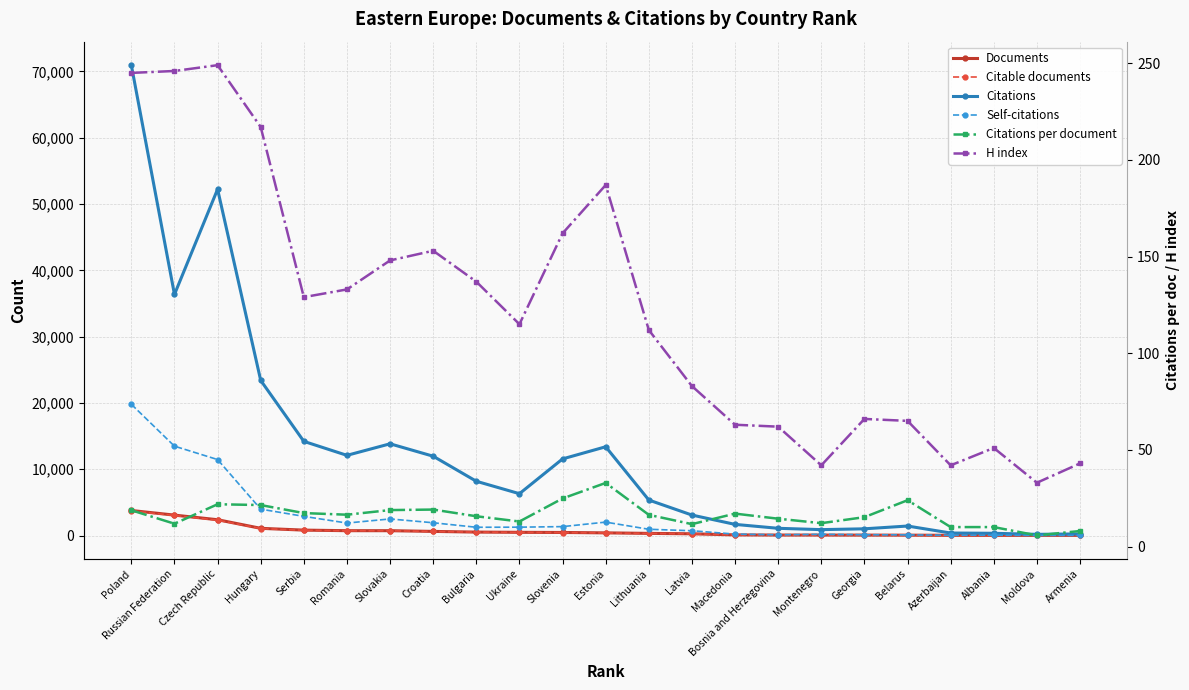

Where does the Documents series first go above 407?

Poland